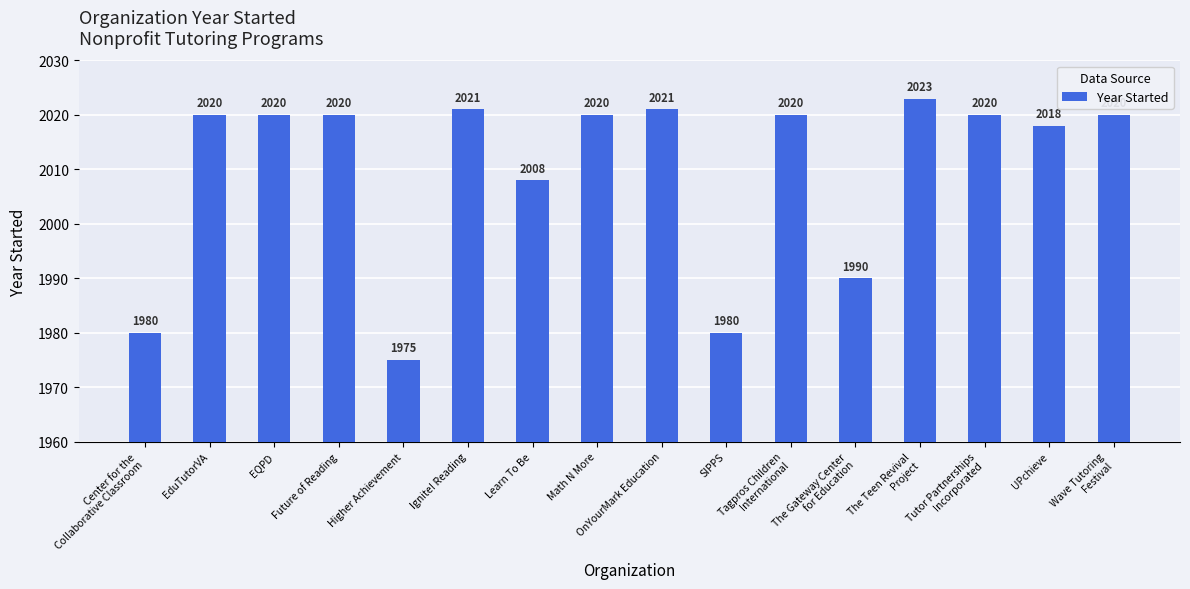

What is the sum of the values at Tagpros Children
International and The Gateway Center
for Education?

4010